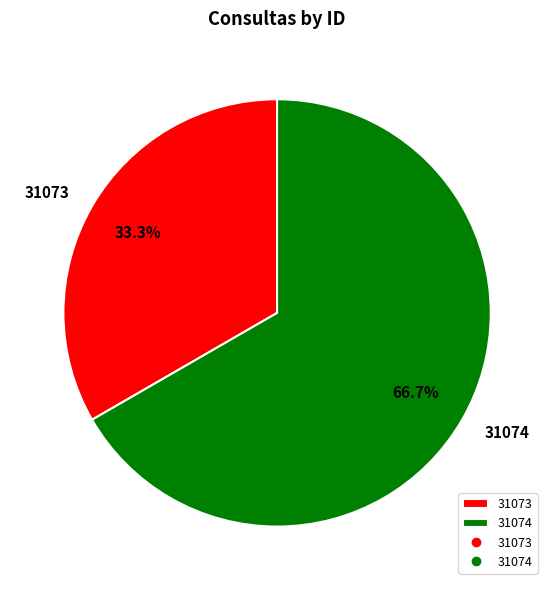

What percentage do 31073 and 31074 together represent?

100.0%